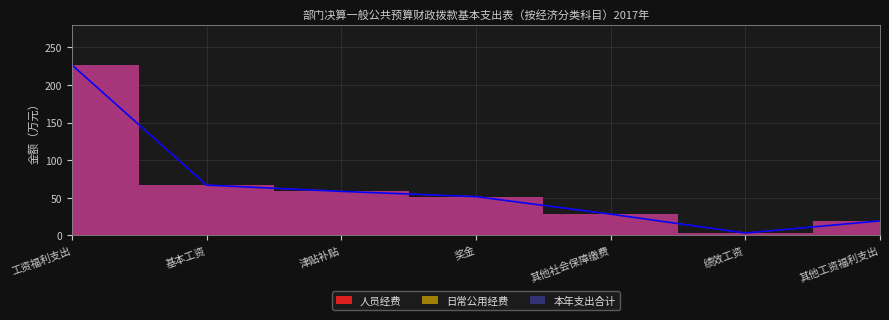

List the series in order of their peak value, lowest first.

人员经费, 本年支出合计